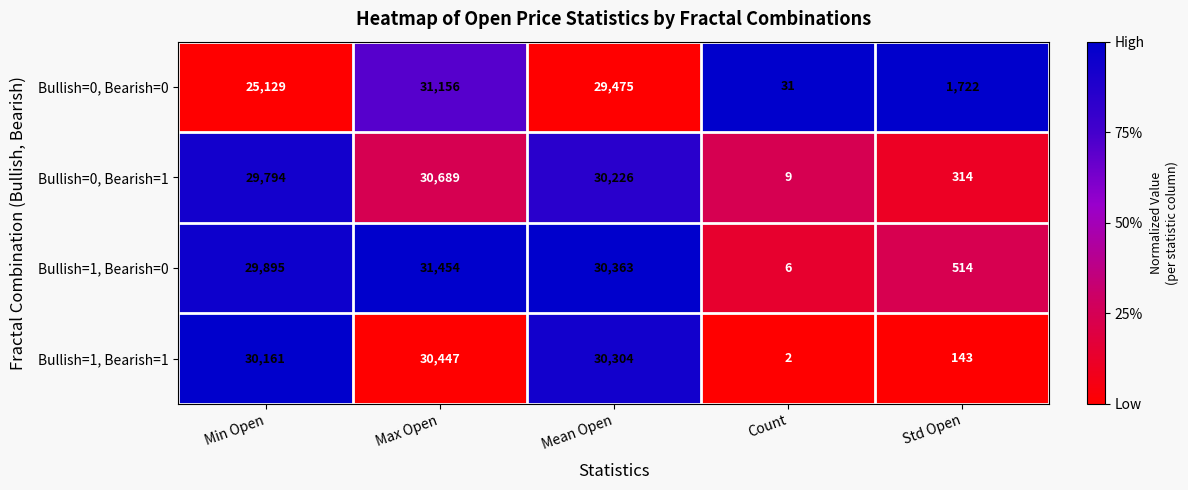

Is it true that Bullish=0, Bearish=0 equals 1722 at Std Open?

True